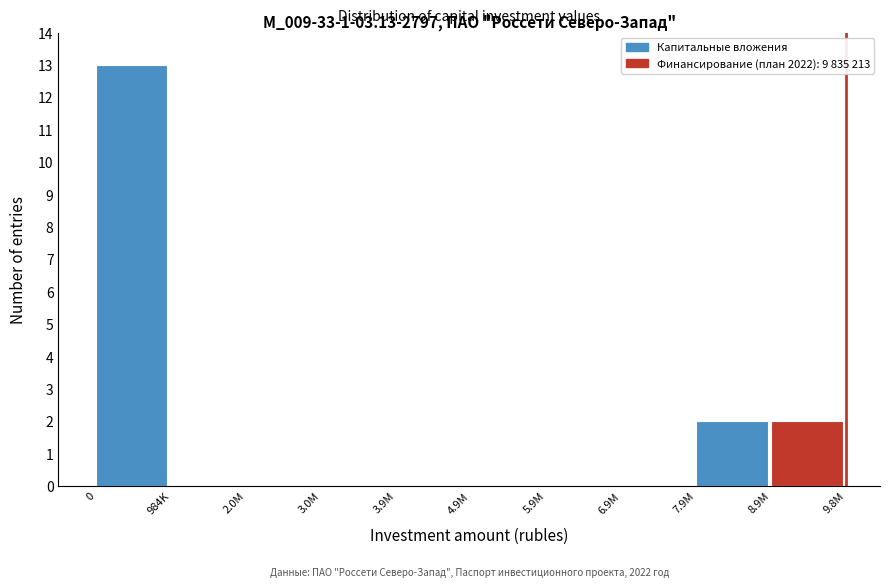

Reading left to right, what are all the values shown in this chart?

0=13	984K=0	2.0M=0	3.0M=0	3.9M=0	4.9M=0	5.9M=0	6.9M=0	7.9M=2	8.9M=2